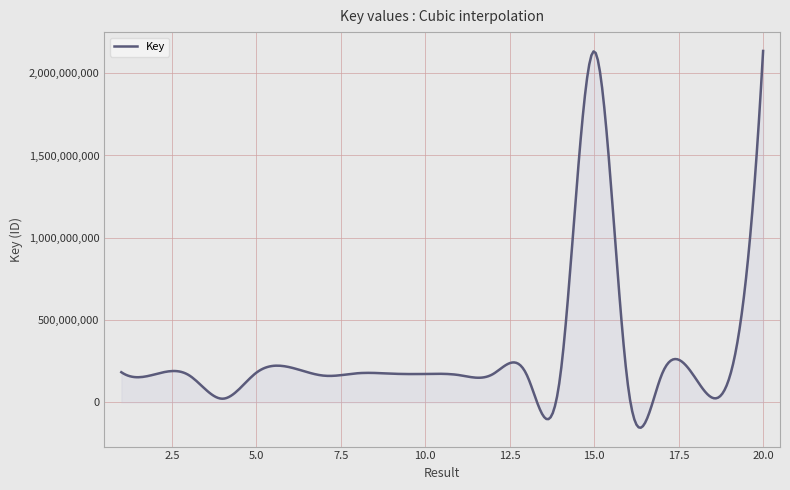

How many lines are shown in the chart?

1